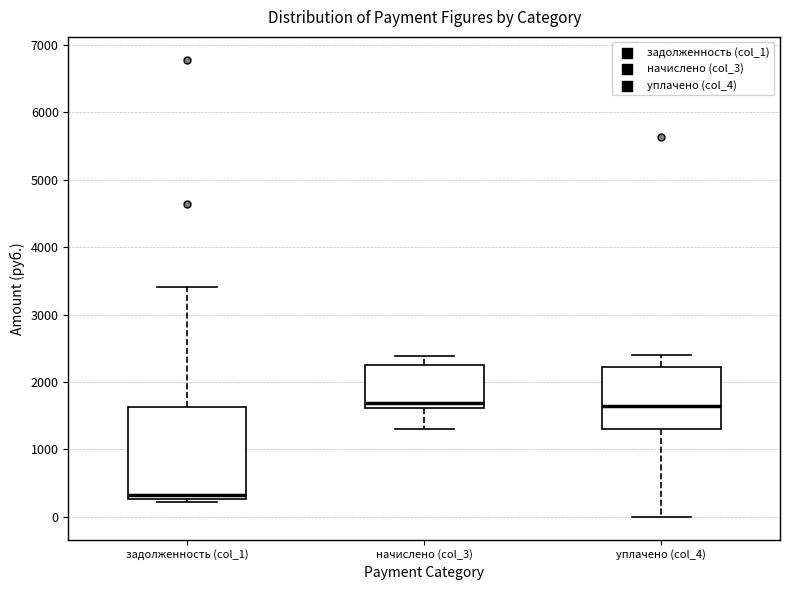

Where does the lower whisker of the box for начислено (col_3) end on the y-axis? The values are not printed on the chart, so give them approximately, as read against the axis.

1300